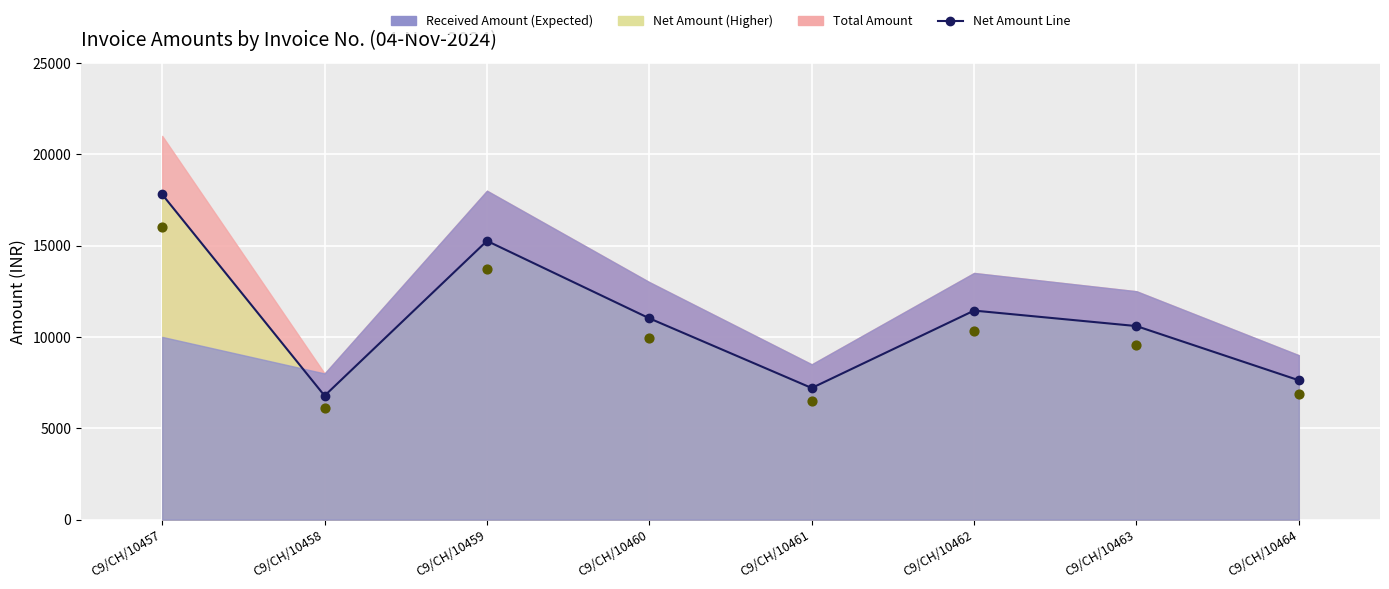

Which series has the widest spread of Y values?

Net Amount Line